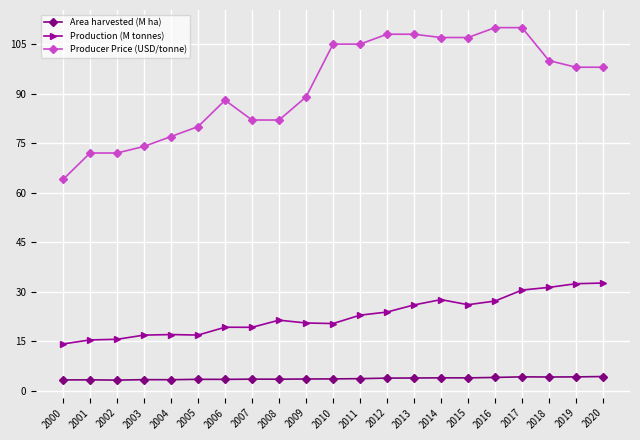

True or false: Area harvested (M ha) and Producer Price (USD/tonne) intersect in this chart.

False